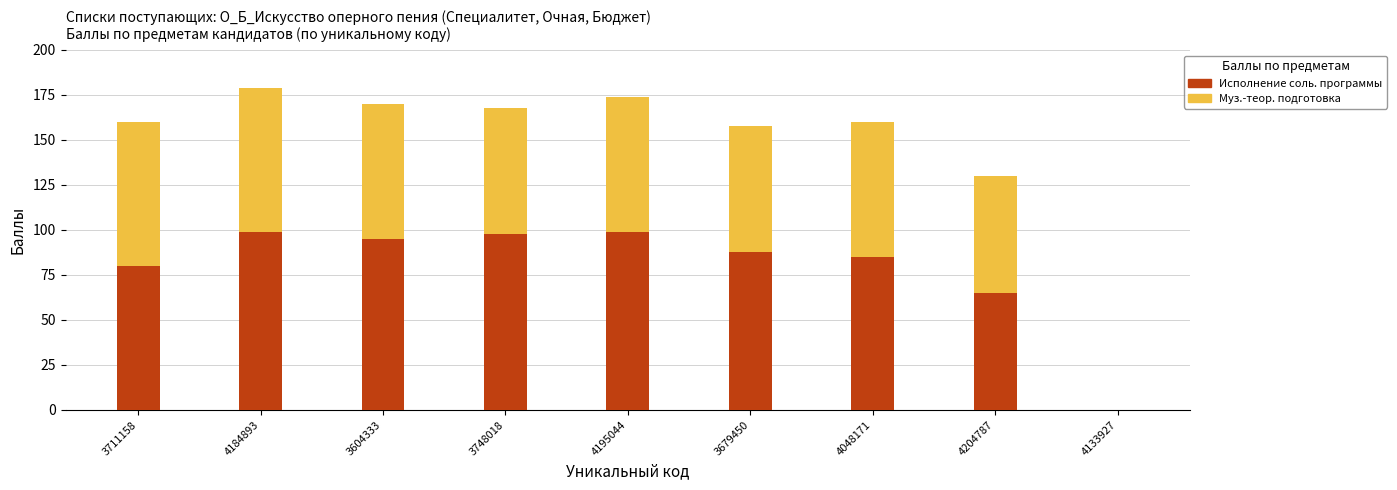

The value of Исполнение соль. программы at 4195044 is 99. True or false?

True